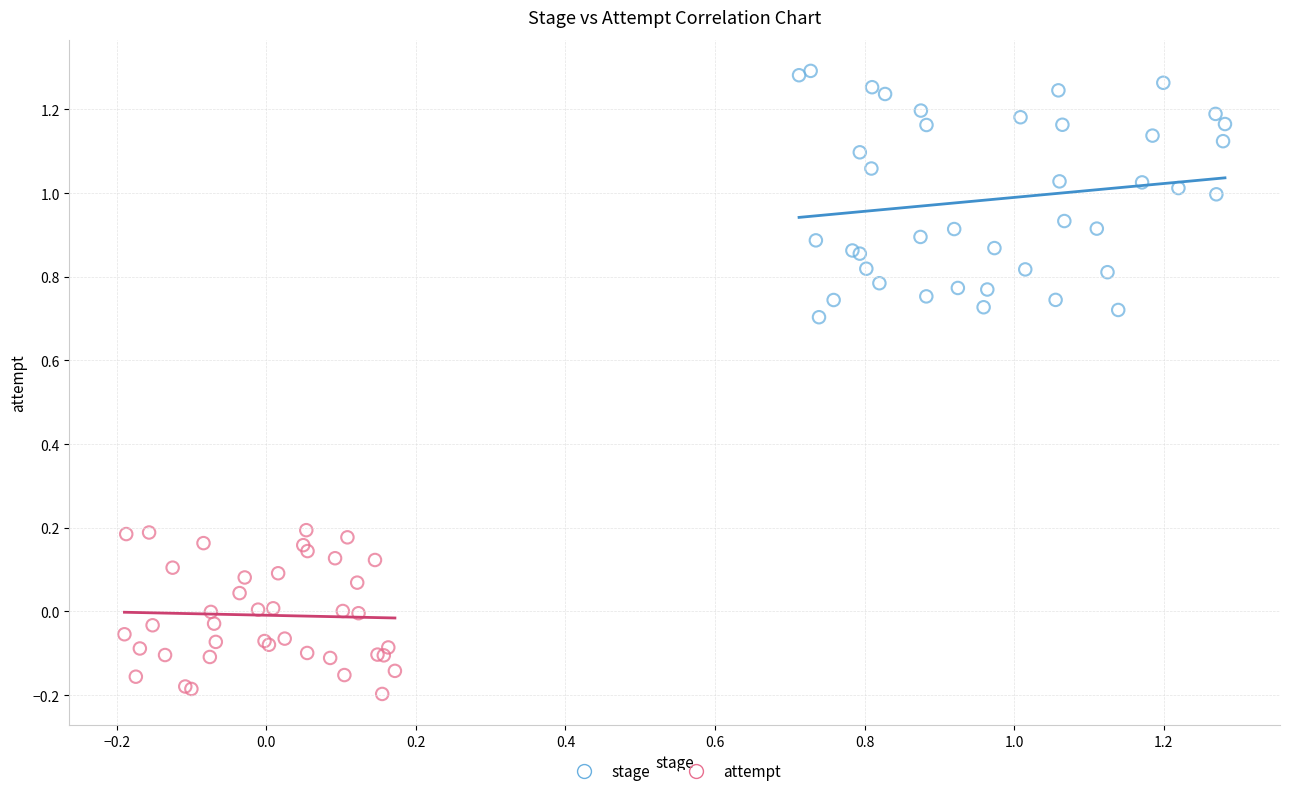

Which series has the largest Y range (max minus min)?

stage